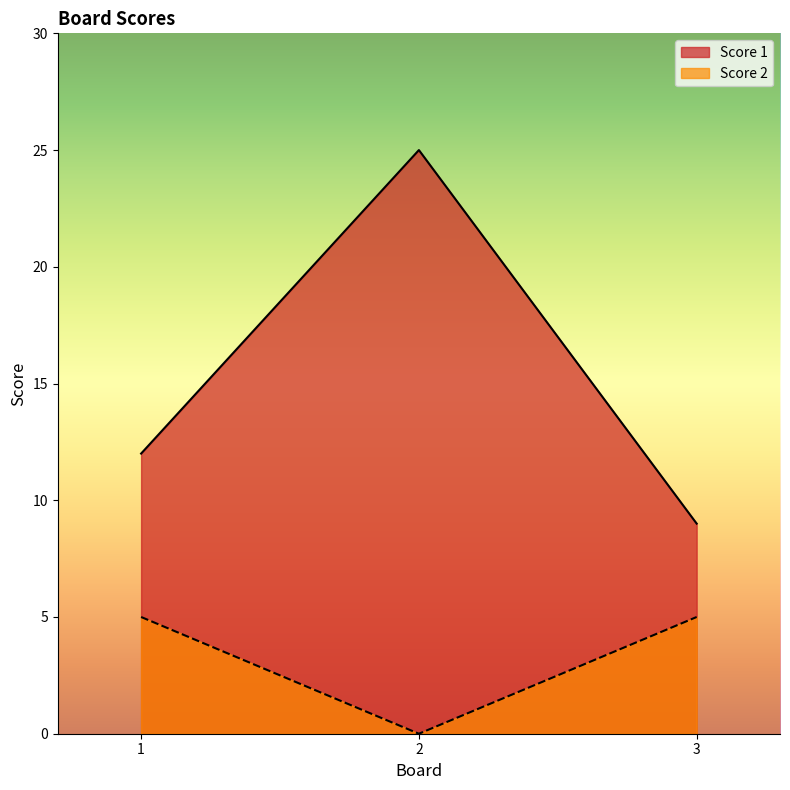

At which label is Score 1 closest to 17?

1